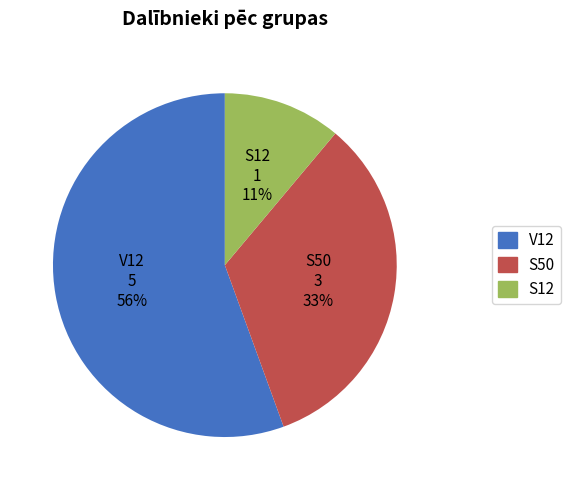

How many segments does this pie chart have?

3